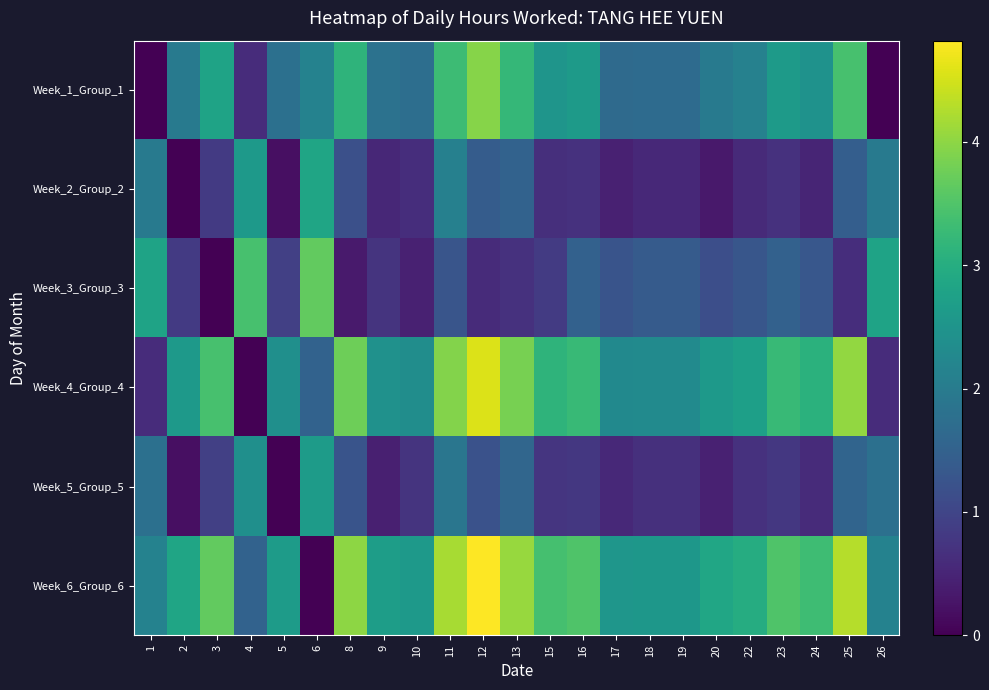

Reading right to left, transcribe all the data shown in this chart.

Week_1_Group_1: 26=0.0	25=3.4	24=2.5	23=2.6	22=2.1	20=2.0	19=1.7	18=1.7	17=1.7	16=2.6	15=2.5	13=3.2	12=4.0	11=3.3	10=1.7	9=1.8	8=3.1	6=2.1	5=1.8	4=0.6	3=2.8	2=2.0	1=0.0
Week_2_Group_2: 26=2.0	25=1.4	24=0.5	23=0.7	22=0.6	20=0.3	19=0.6	18=0.6	17=0.4	16=0.7	15=0.7	13=1.5	12=1.4	11=2.1	10=0.6	9=0.5	8=1.2	6=2.8	5=0.2	4=2.6	3=0.8	2=0.0	1=2.0
Week_3_Group_3: 26=2.8	25=0.6	24=1.3	23=1.5	22=1.3	20=1.1	19=1.4	18=1.4	17=1.3	16=1.5	15=0.8	13=0.7	12=0.6	11=1.3	10=0.5	9=0.7	8=0.3	6=3.7	5=0.9	4=3.4	3=0.0	2=0.8	1=2.8
Week_4_Group_4: 26=0.6	25=4.0	24=3.1	23=3.2	22=2.7	20=2.6	19=2.3	18=2.3	17=2.3	16=3.2	15=3.1	13=3.8	12=4.6	11=3.9	10=2.4	9=2.4	8=3.8	6=1.5	5=2.4	4=0.0	3=3.4	2=2.6	1=0.6
Week_5_Group_5: 26=1.8	25=1.6	24=0.6	23=0.8	22=0.7	20=0.4	19=0.7	18=0.7	17=0.6	16=0.8	15=0.7	13=1.6	12=1.2	11=1.9	10=0.7	9=0.4	8=1.3	6=2.6	5=0.0	4=2.4	3=0.9	2=0.2	1=1.8
Week_6_Group_6: 26=2.1	25=4.3	24=3.3	23=3.5	22=3.0	20=2.9	19=2.5	18=2.5	17=2.5	16=3.5	15=3.4	13=4.1	12=4.8	11=4.2	10=2.6	9=2.7	8=4.0	6=0.0	5=2.6	4=1.5	3=3.7	2=2.8	1=2.1